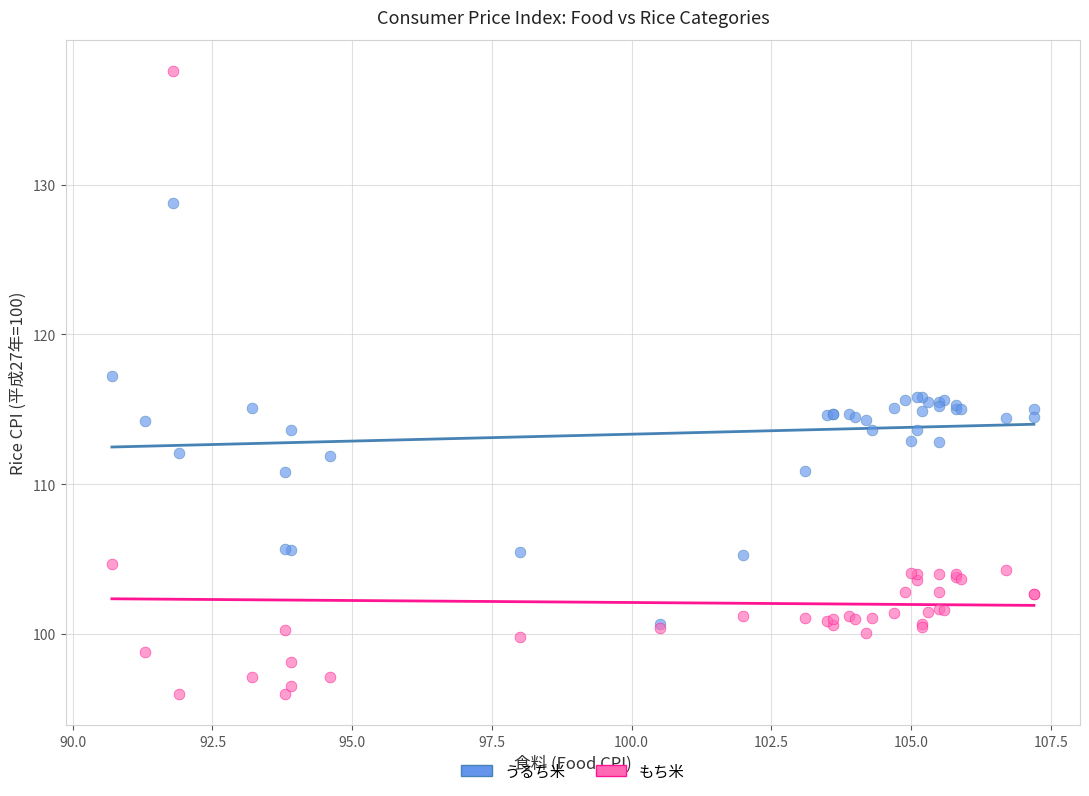

Which series contains the lowest Y value?

もち米